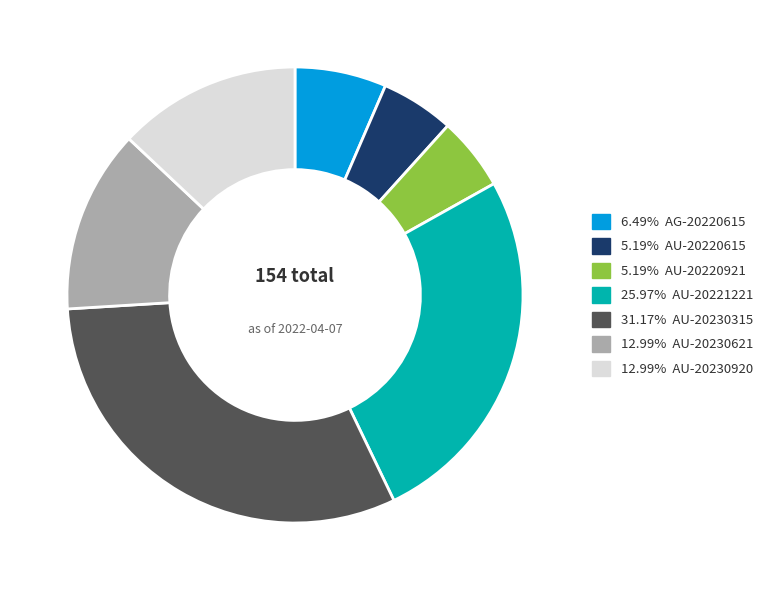

Is there a majority slice in this chart?

No